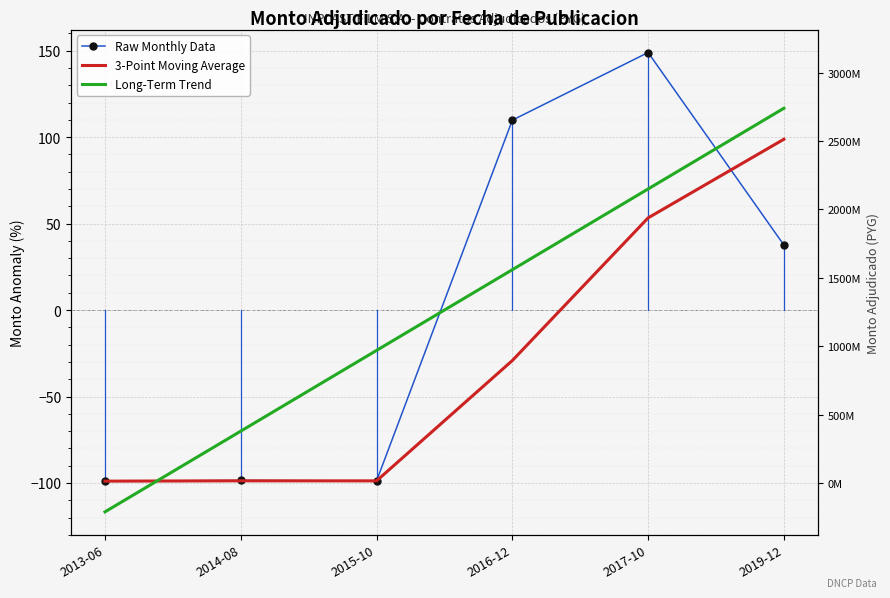

How many intersections are there between 3-Point Moving Average and Long-Term Trend?

1